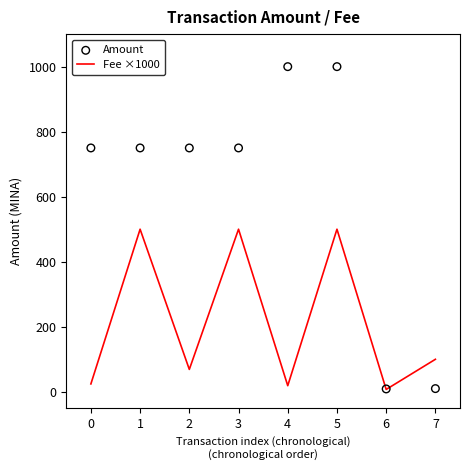

The value of Fee ×1000 at 7 is 100.1. True or false?

True